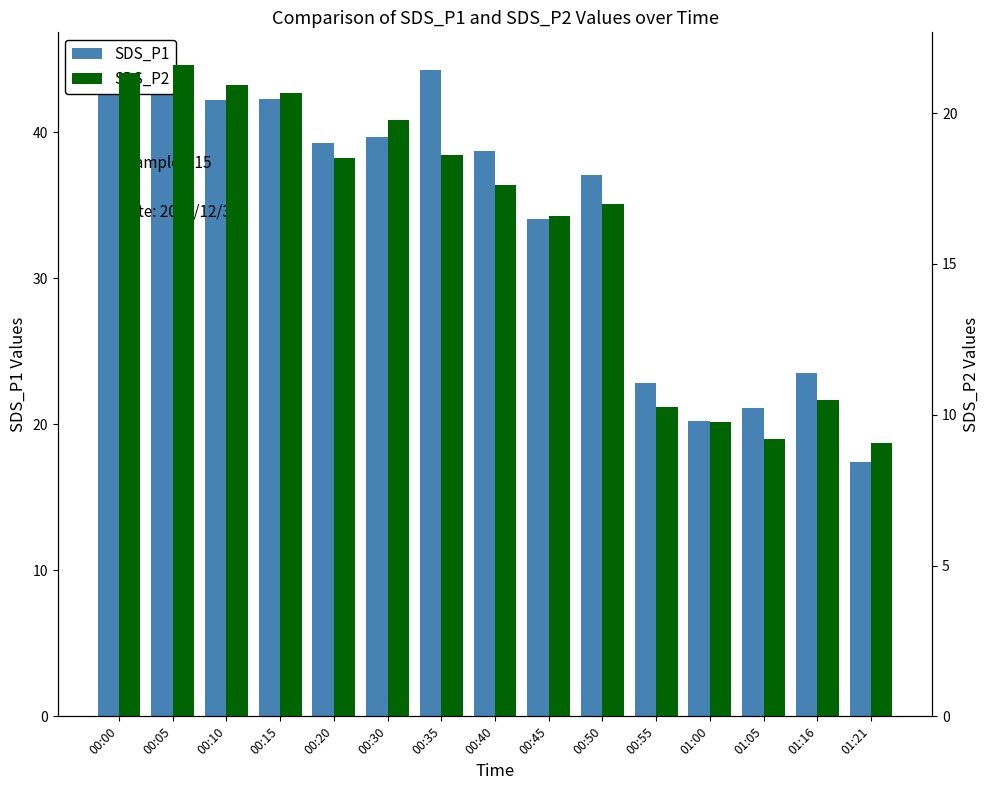

What is the value of the SDS_P1 bar at the 15th from the left?

17.4